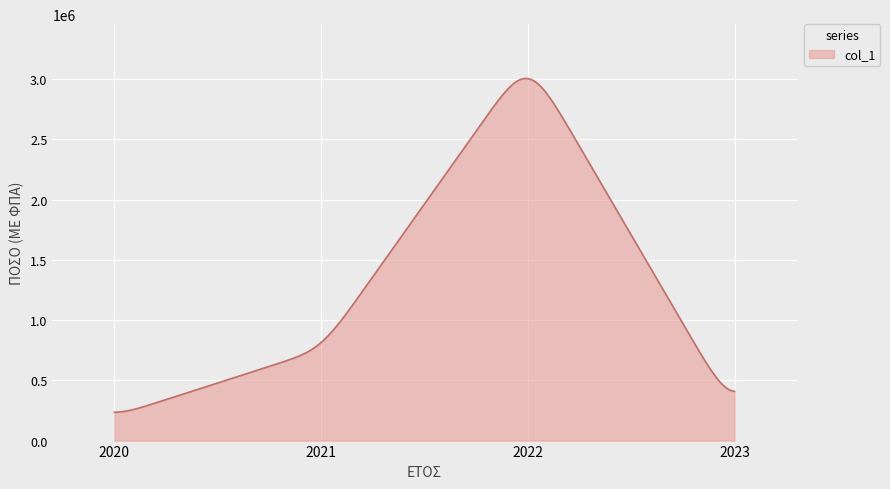

What is the difference between the maximum and minimum values?

2769166.8